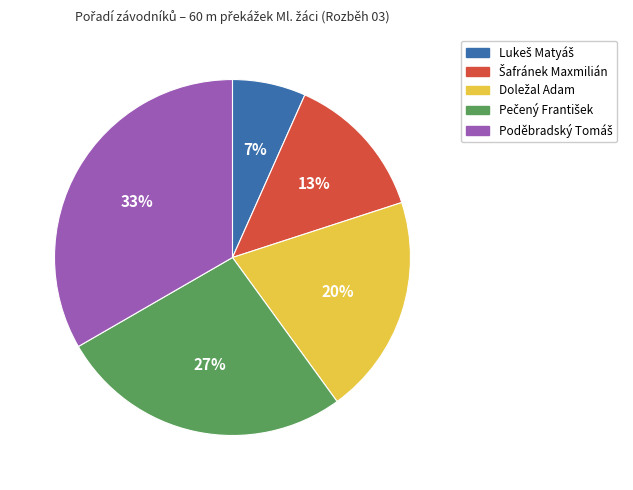

Is there a majority slice in this chart?

No